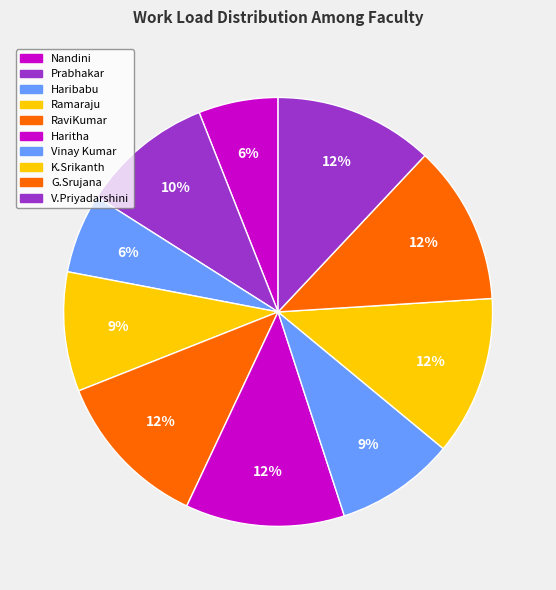

Which has a higher value, Haribabu or RaviKumar?

RaviKumar